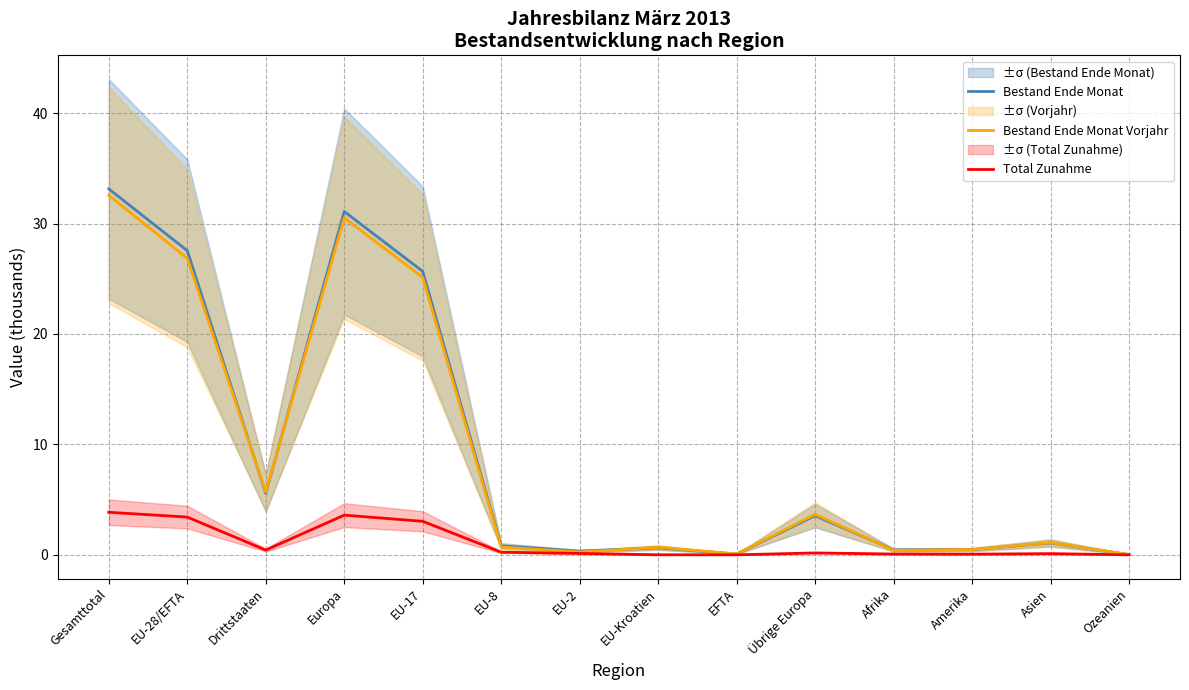

What is the greatest value displayed?

33.1